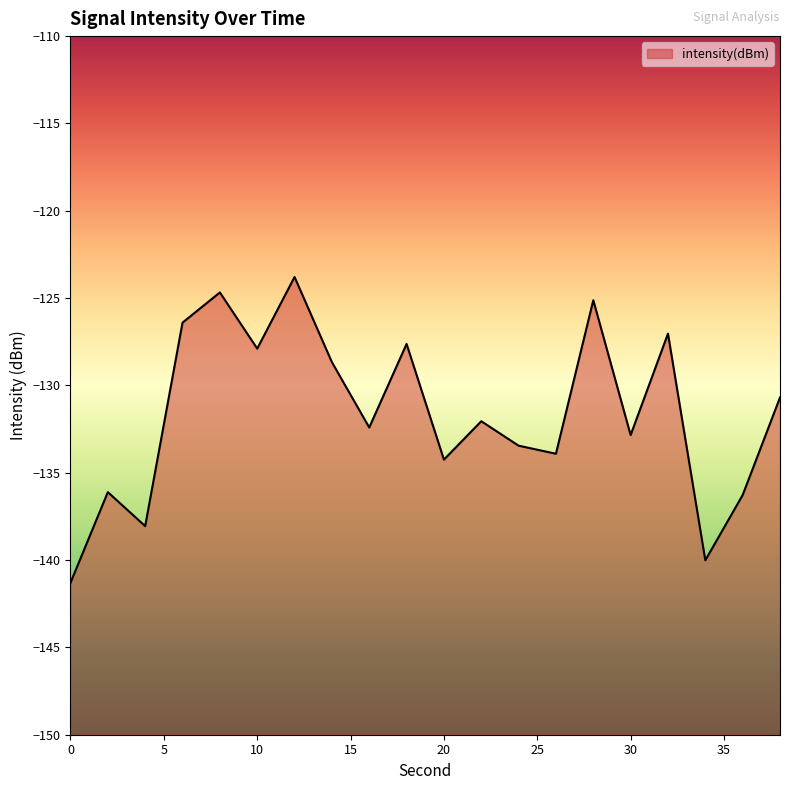

Where does the data first go above -132?

6